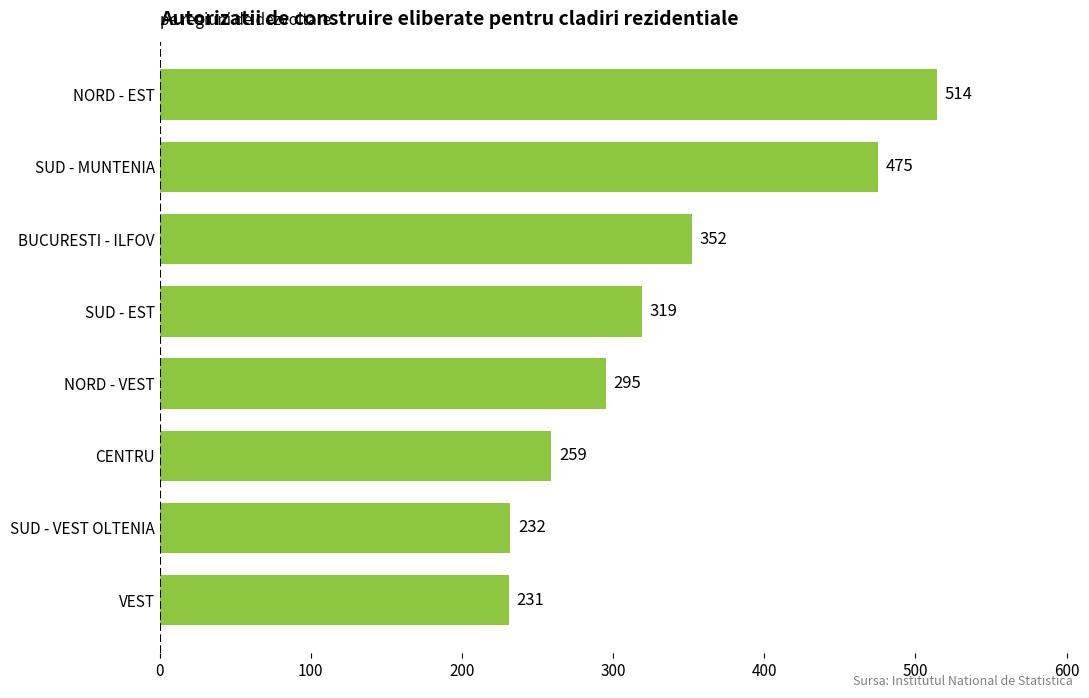

What is the change in value from SUD - VEST OLTENIA to BUCURESTI - ILFOV?

+120